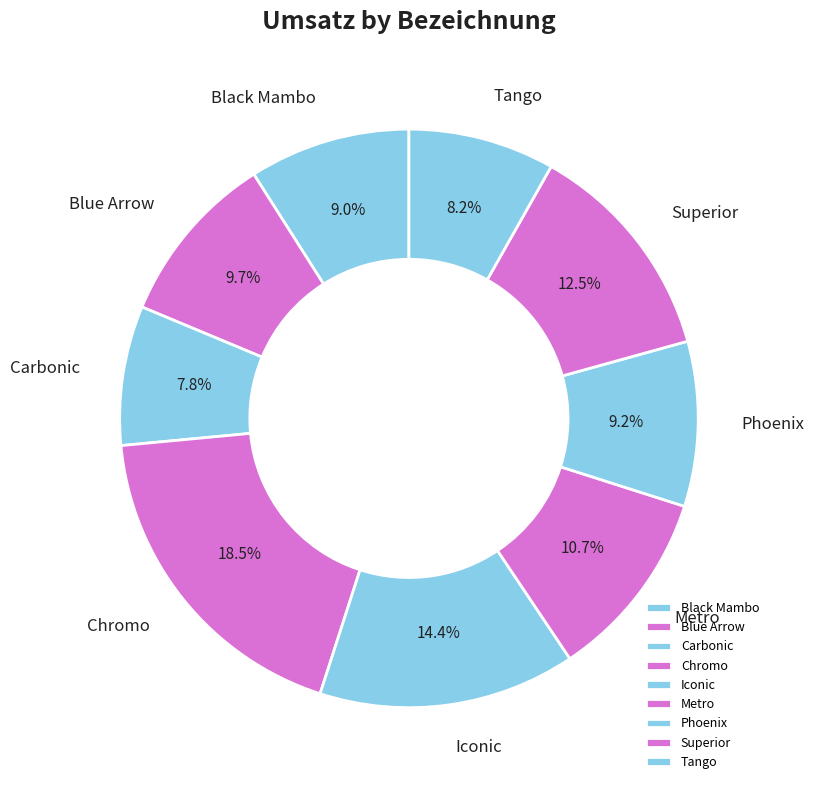

The Tango slice represents 21% of the pie. True or false?

False